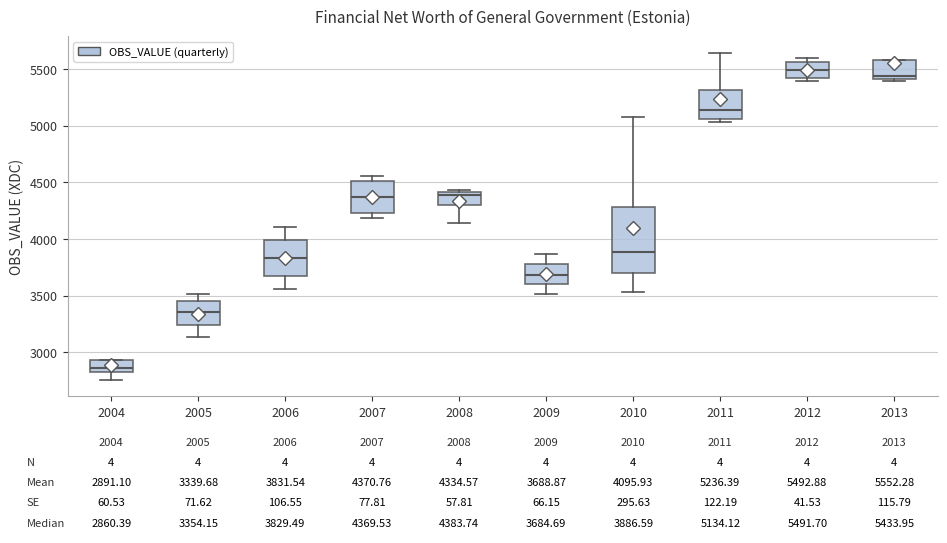

Comparing the boxes themselves (not the whiskers), which one is the tallest?

2010